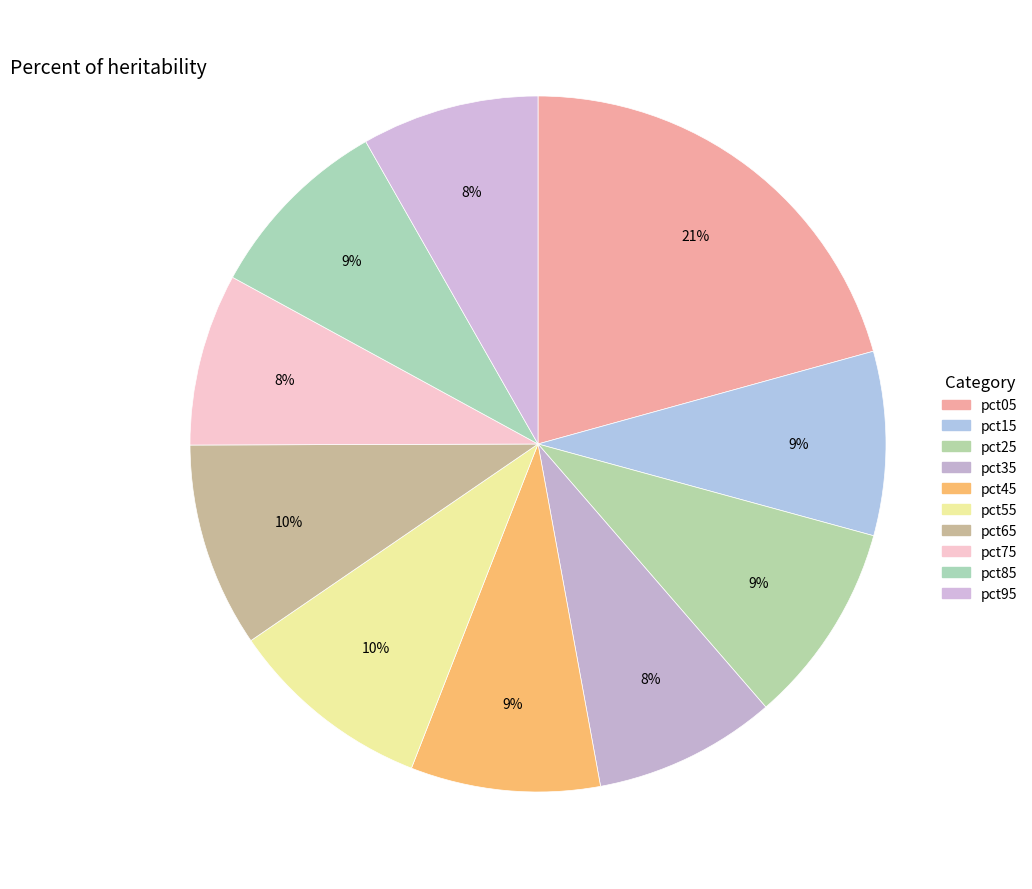

Count the number of slices in the pie.

10